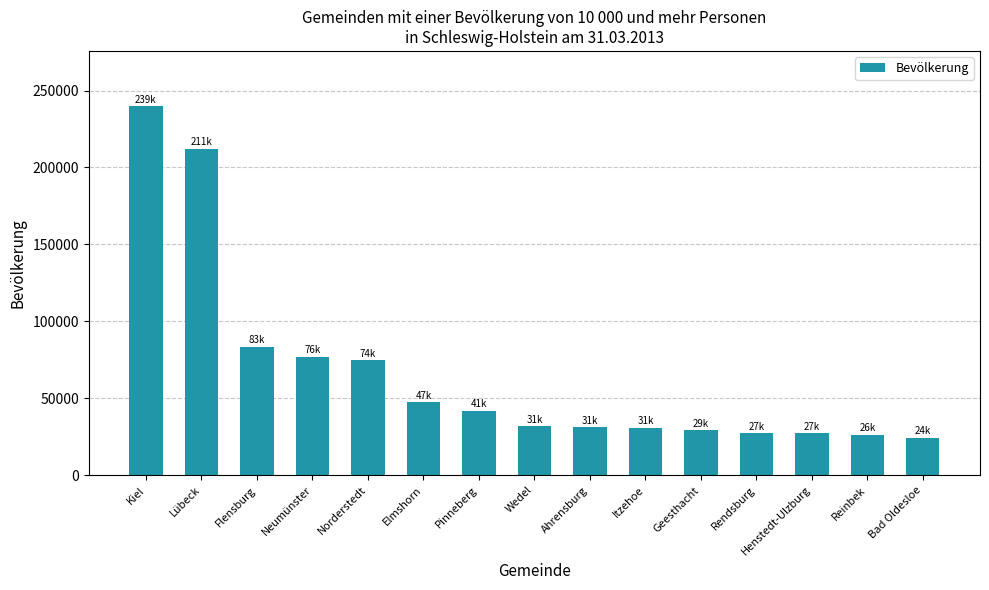

Which has a higher value, Itzehoe or Neumünster?

Neumünster